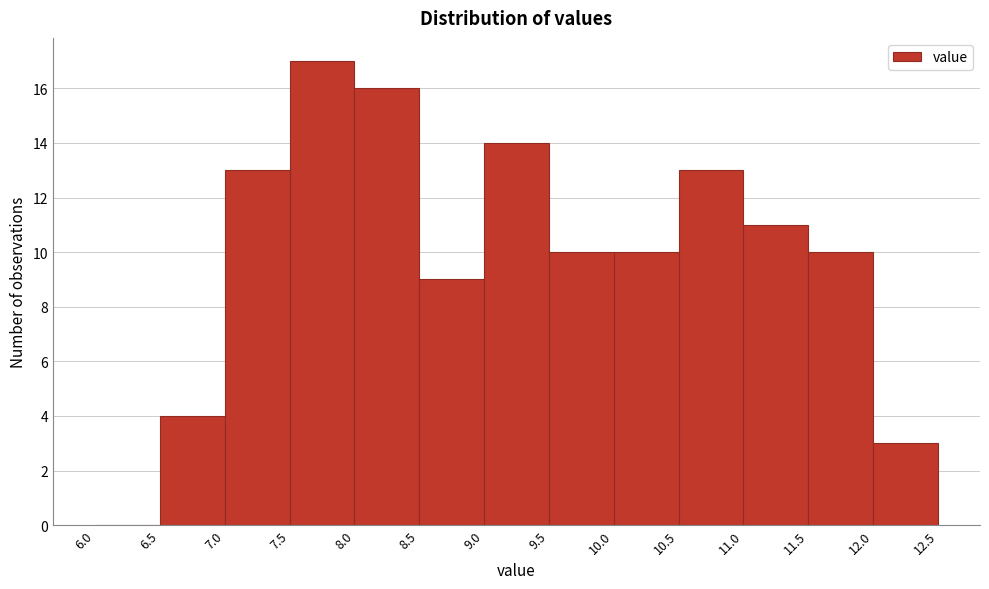

What is the height of the bar covering 10.5 to 11.0 on the x-axis? The values are not printed on the chart, so give them approximately, as read against the axis.

13